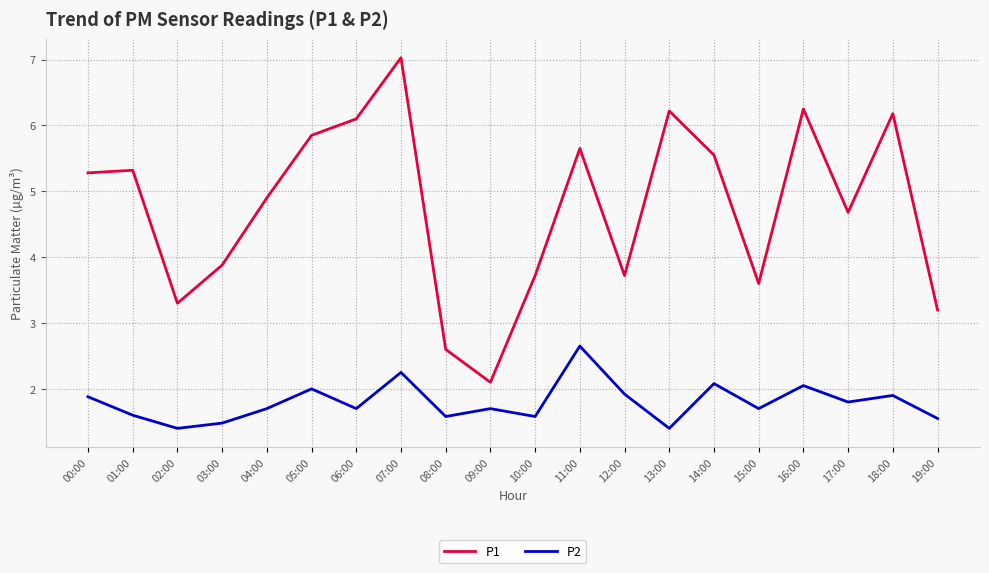

Which category has the highest value in the P1 series?

07:00